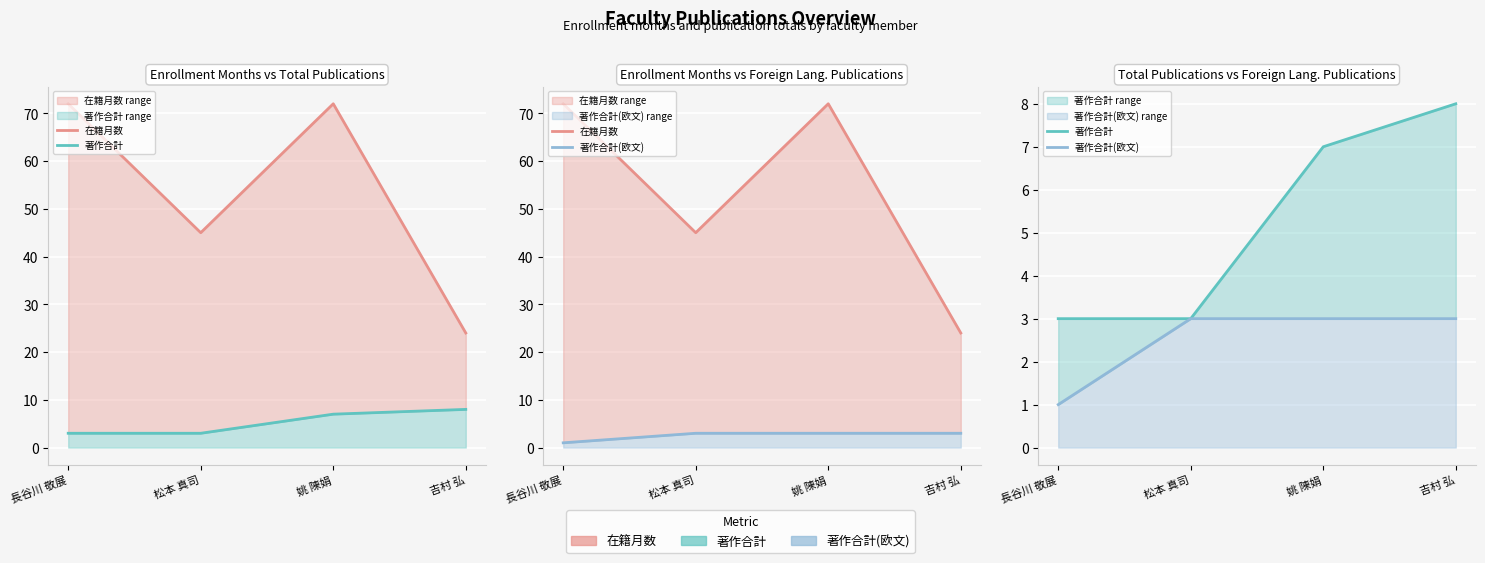

What position from the right is 吉村 弘?

1